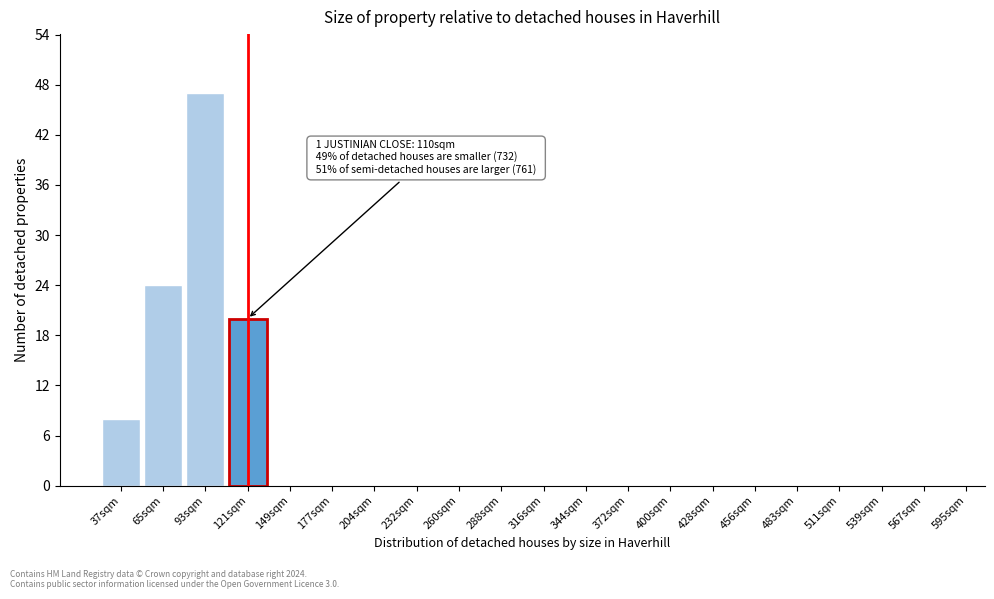

Reading left to right, what are all the values shown in this chart?

37sqm=8	65sqm=24	93sqm=47	121sqm=20	149sqm=0	177sqm=0	204sqm=0	232sqm=0	260sqm=0	288sqm=0	316sqm=0	344sqm=0	372sqm=0	400sqm=0	428sqm=0	456sqm=0	483sqm=0	511sqm=0	539sqm=0	567sqm=0